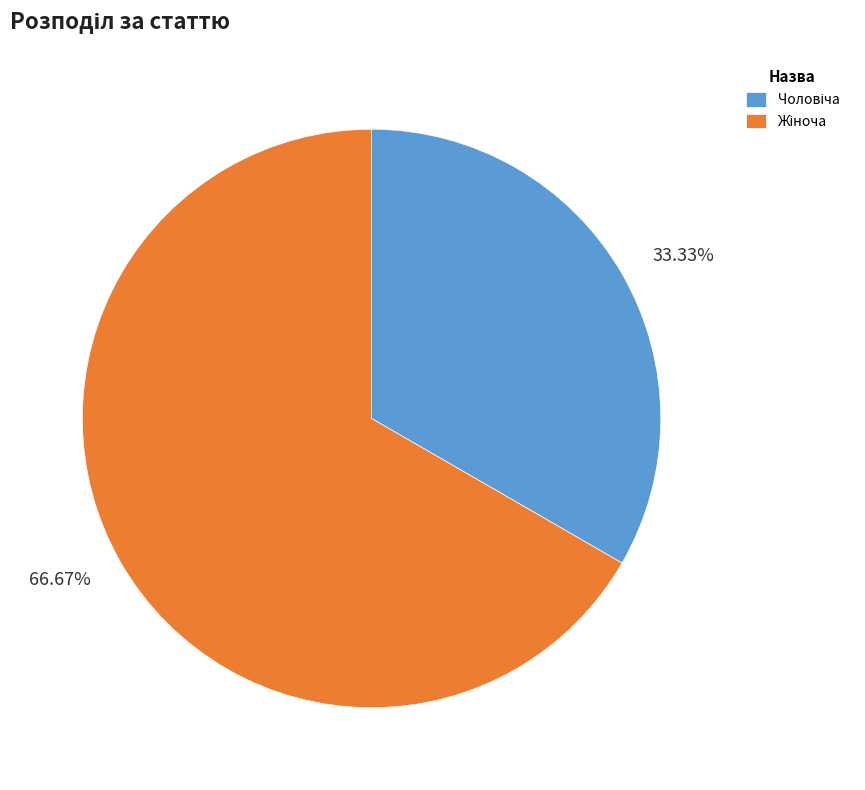

Does any single category account for the majority?

Yes